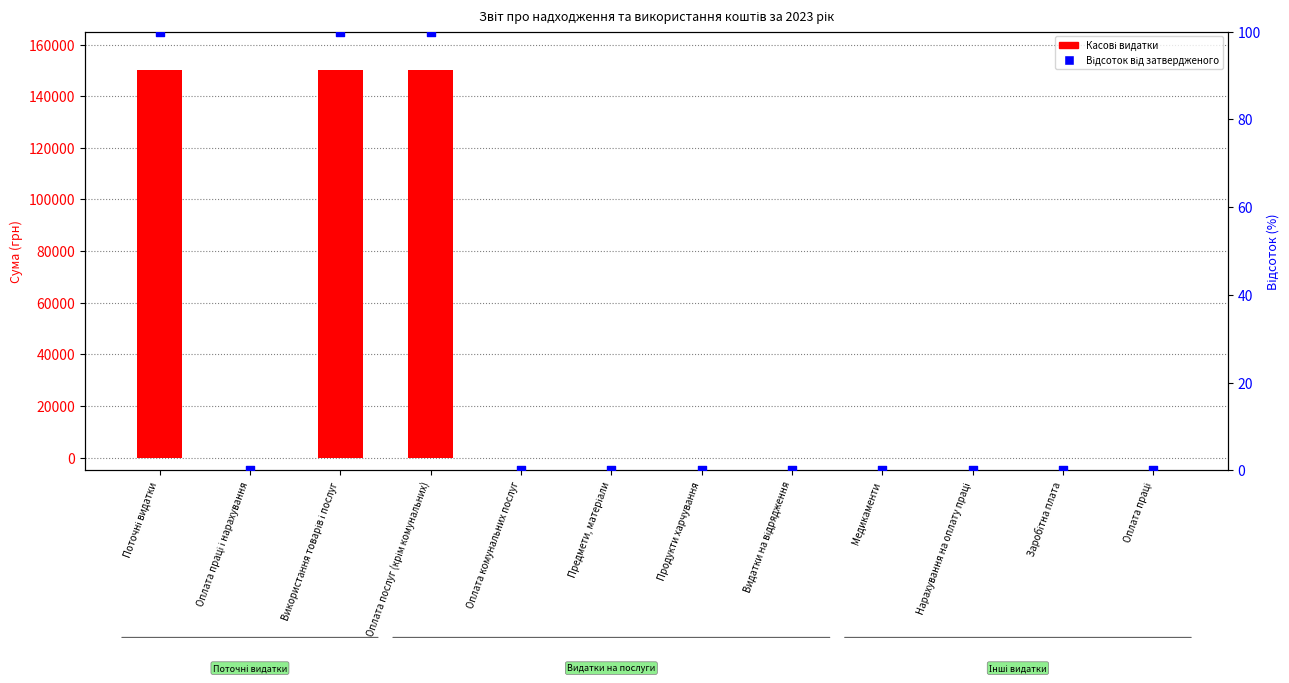

Is the value of Касові видатки at Продукти харчування greater than the value of Відсоток від затвердженого at Нарахування на оплату праці?

No